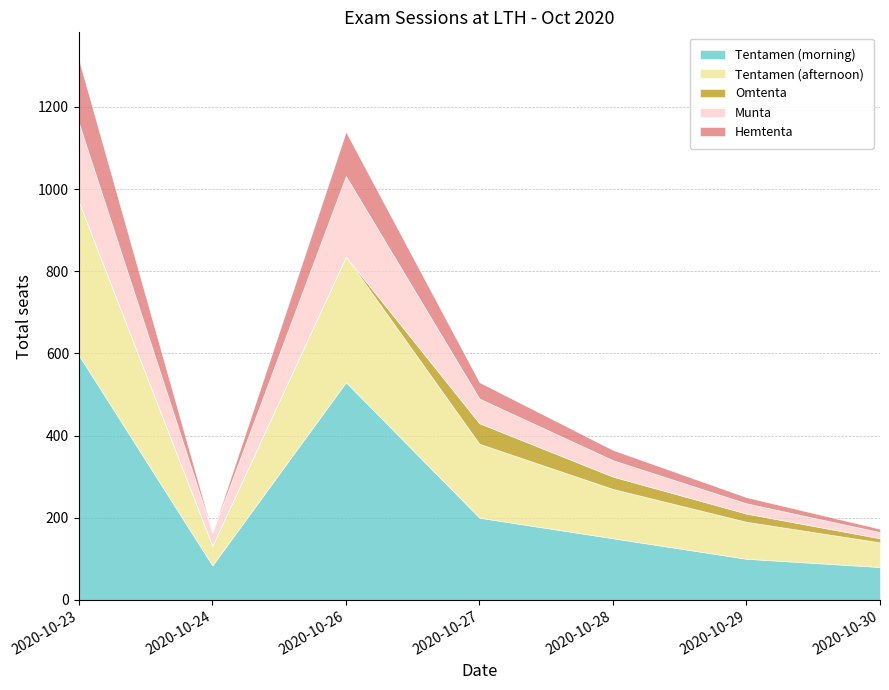

True or false: Munta and Tentamen (morning) intersect in this chart.

False